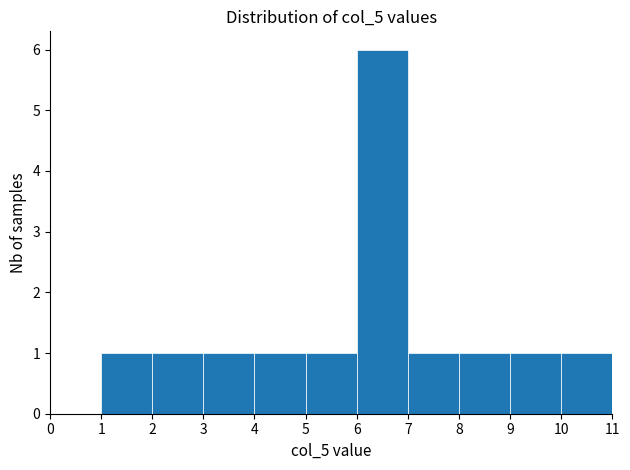

Which range on the x-axis has the tallest bar?

6 to 7